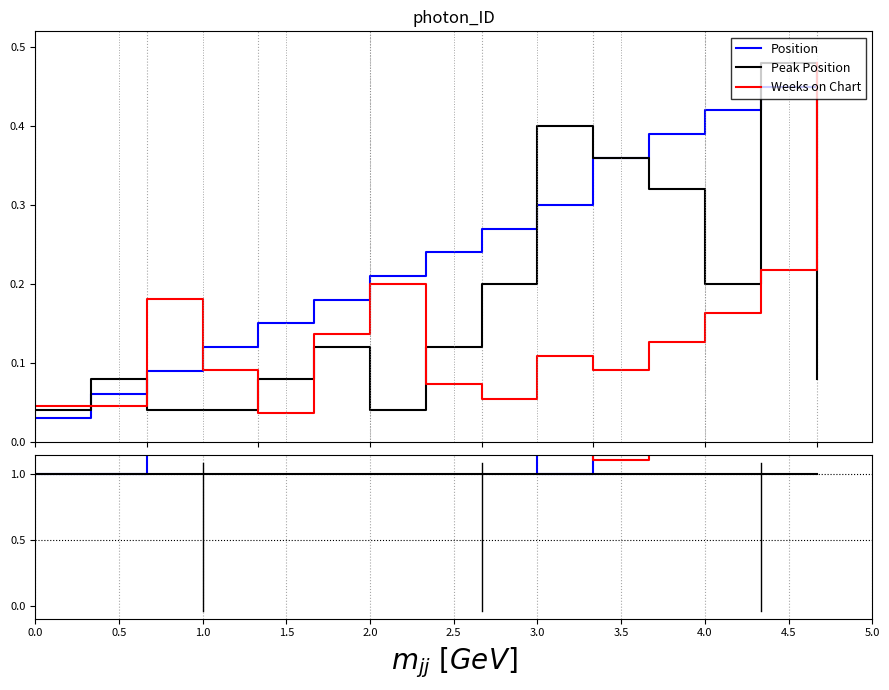

What are all the series names shown in the legend?

Position, Peak Position, Weeks on Chart